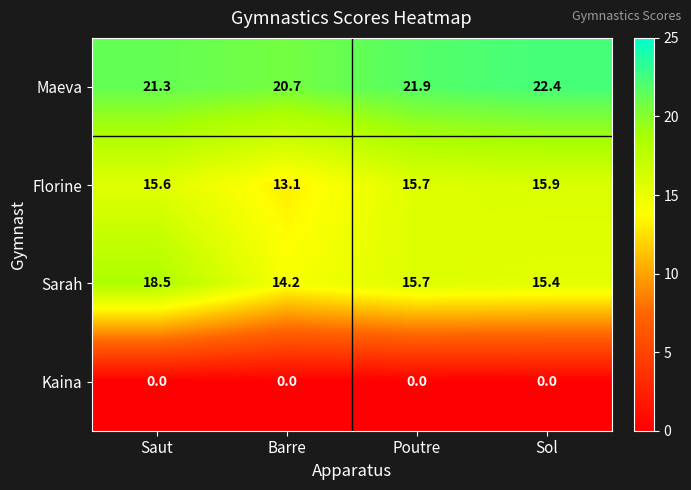

Rank the series by their maximum value, from highest to lowest.

Maeva, Sarah, Florine, Kaina